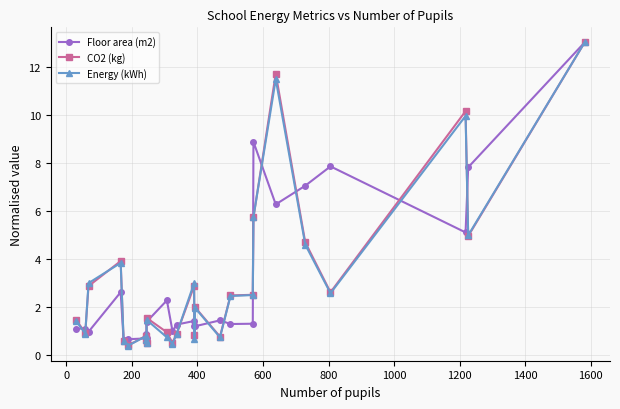

Is the value of Floor area (m2) at 21 greater than the value of CO2 (kg) at 20?

No